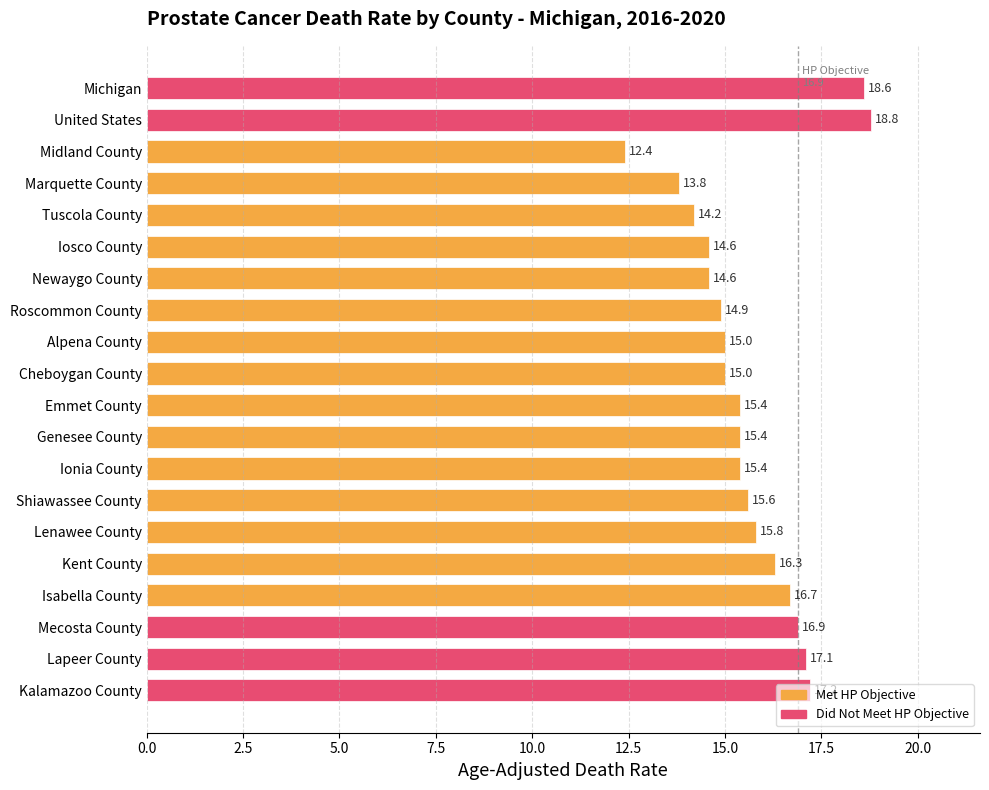

What is the difference between the second highest and second lowest values?

4.8